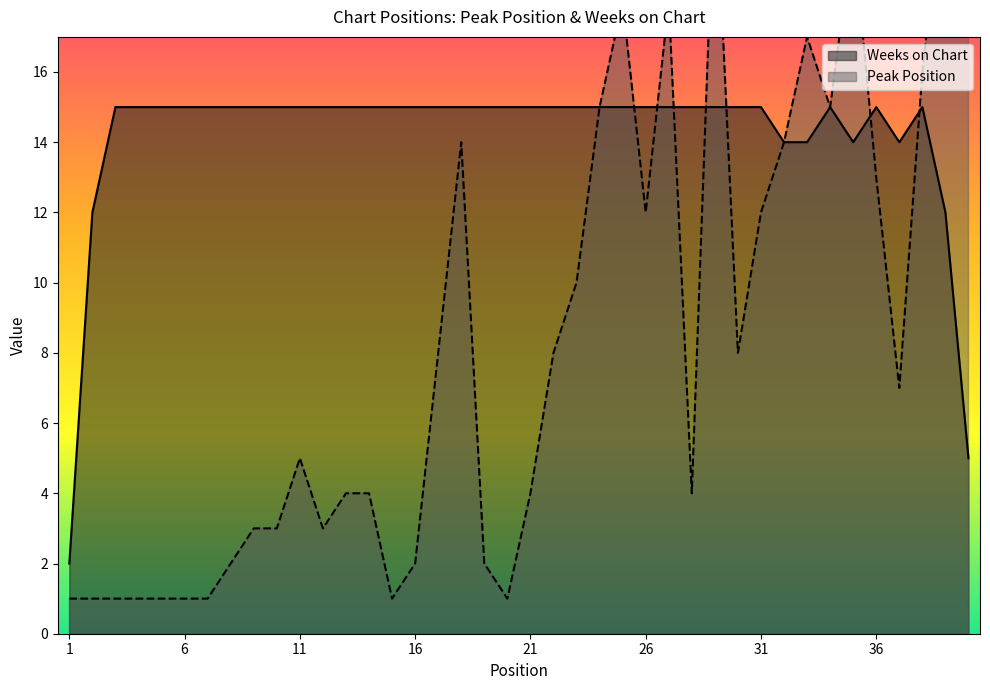

At how many categories does at least one series exceed 20?

2